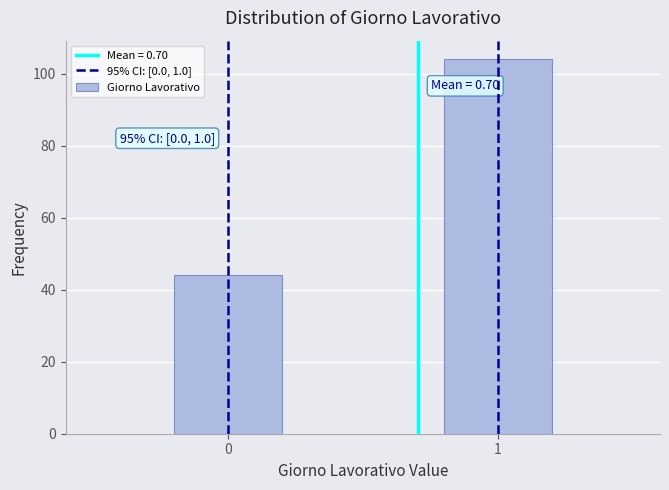

Reading left to right, extract all data points from this chart.

0=44	1=104